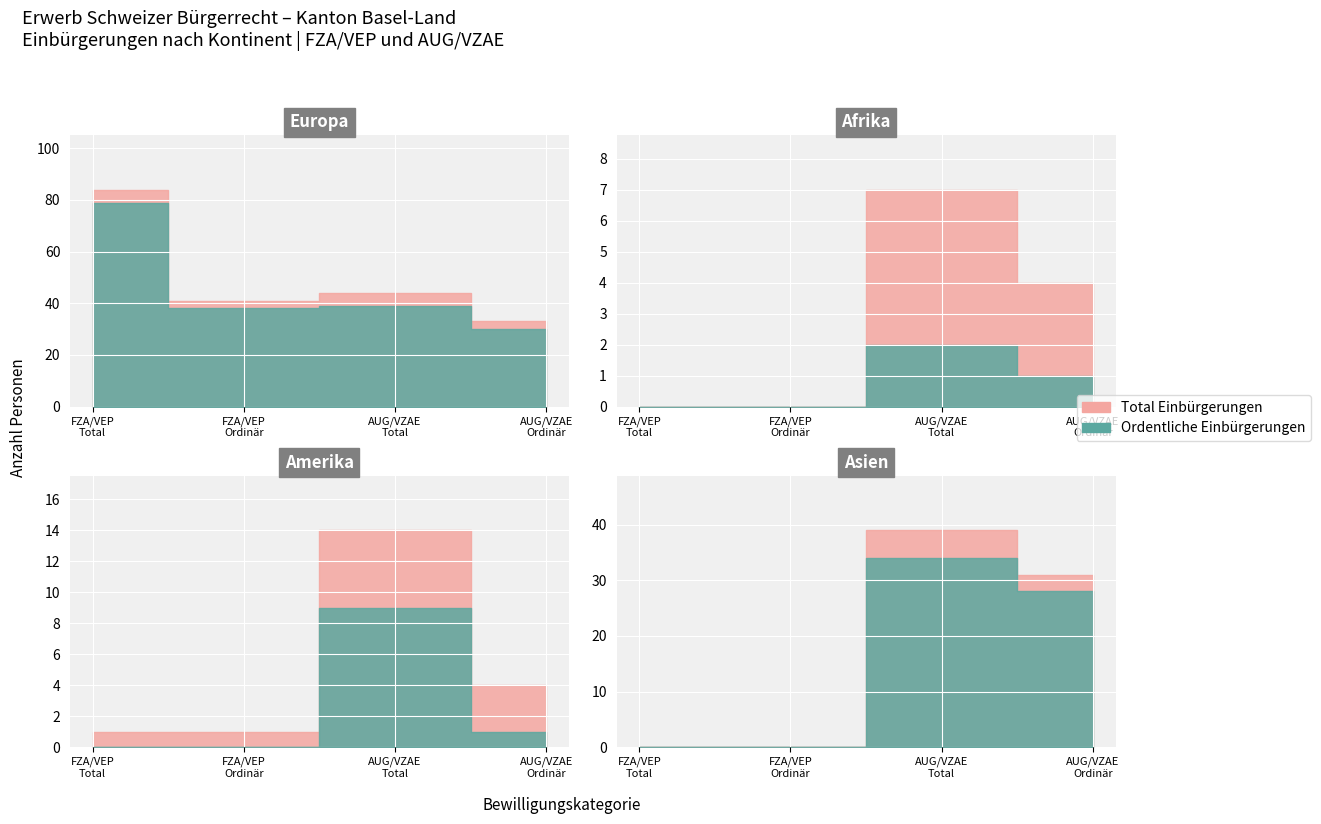

How many Total AUG/VZAE values are between 14 and 44?

3